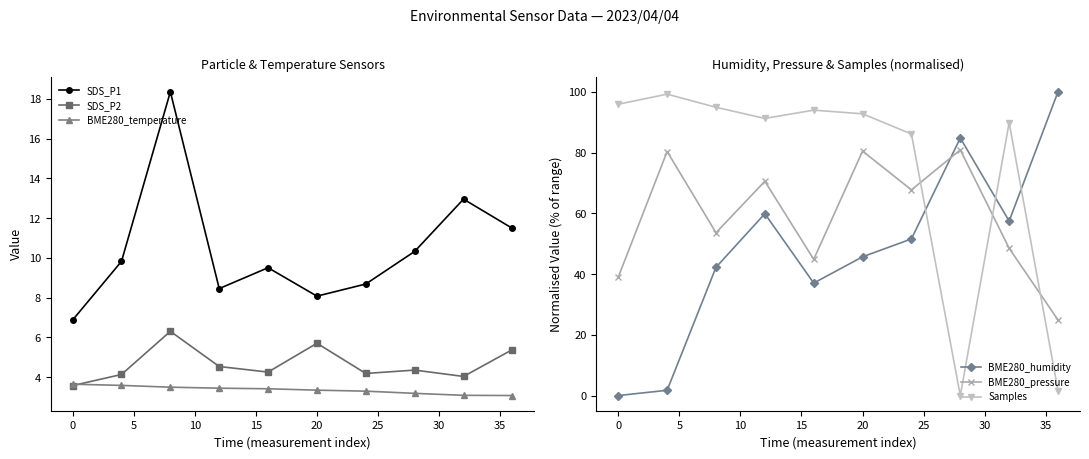

What is the highest value of the SDS_P2 series?

6.3